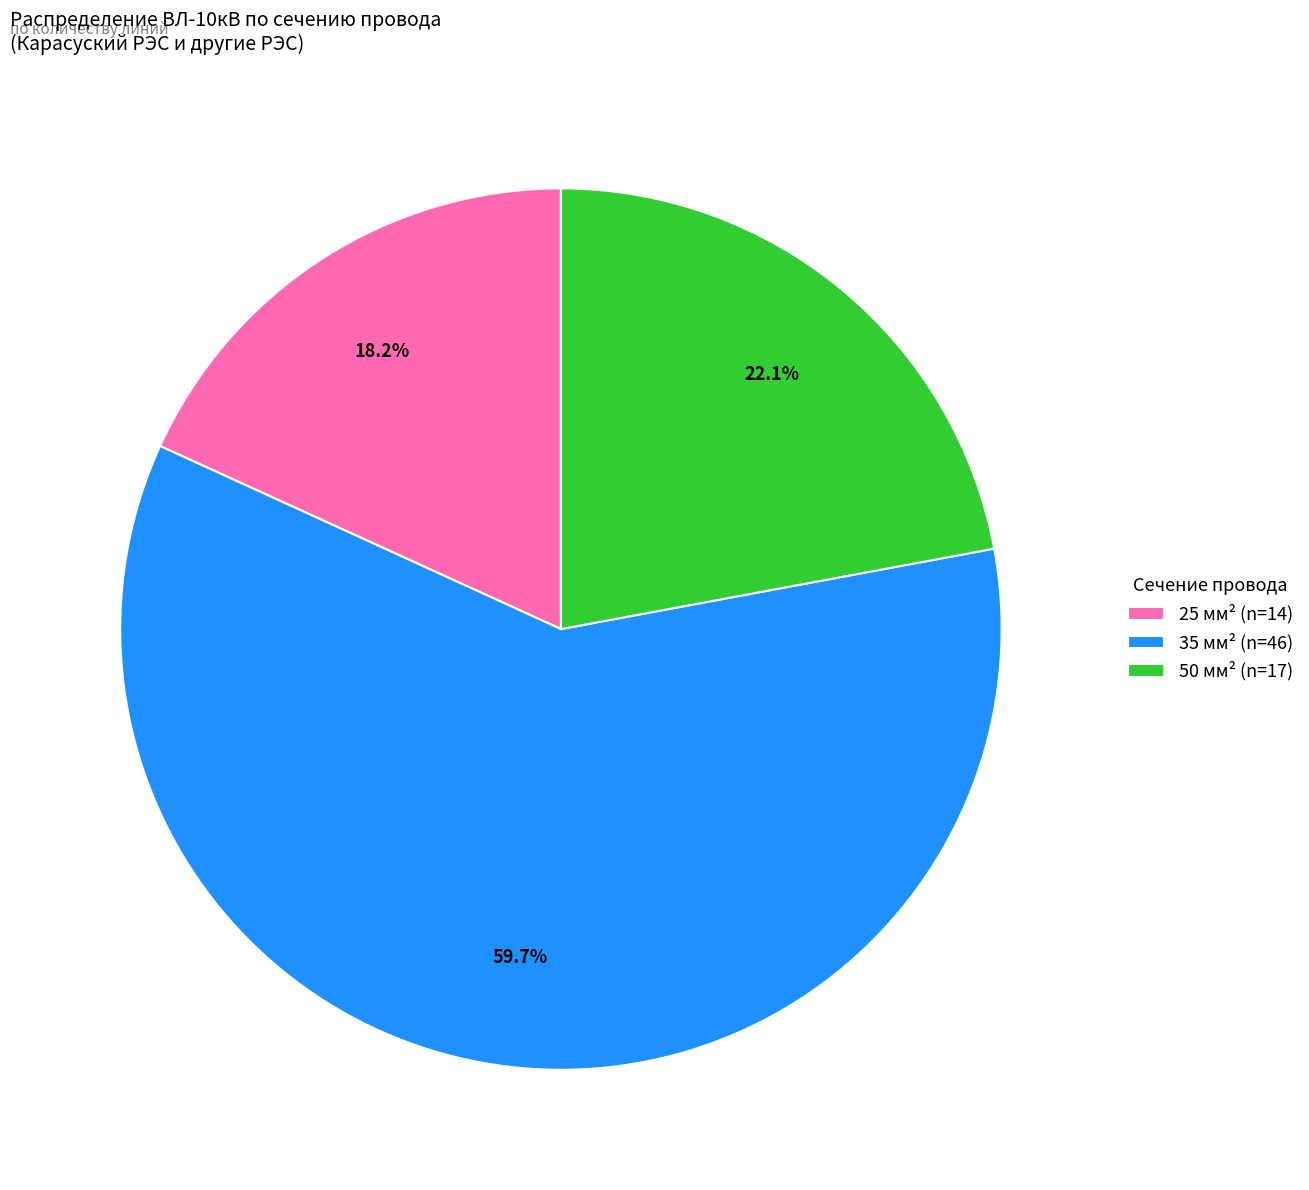

What is the ratio of the value at 25 to the value at 35?

0.3